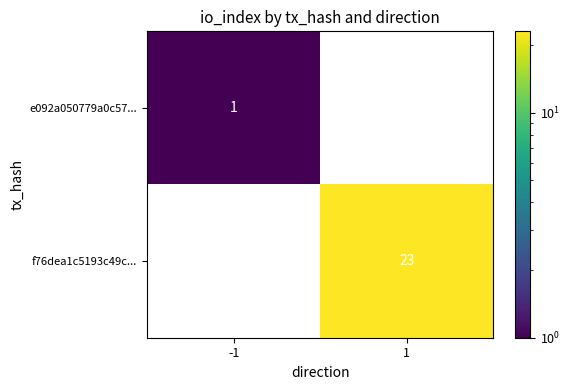

List the series in order of their peak value, lowest first.

e092a050779a0c57..., f76dea1c5193c49c...